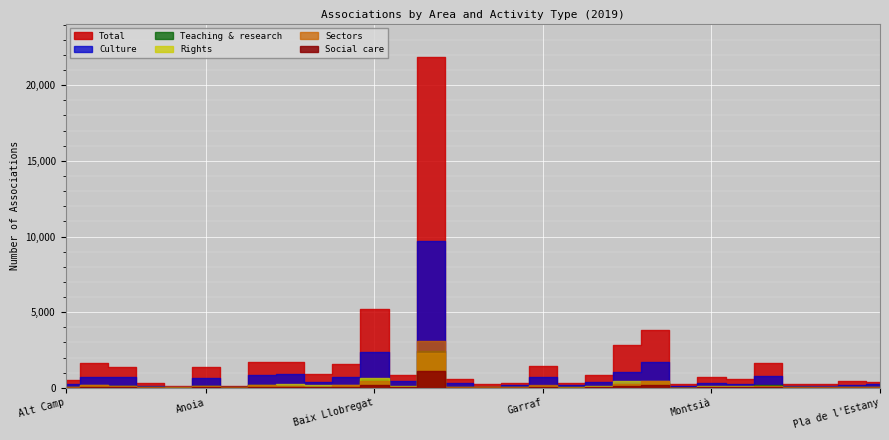

What is the sum of the Culture values at Maresme and Alt Penedès?

2471